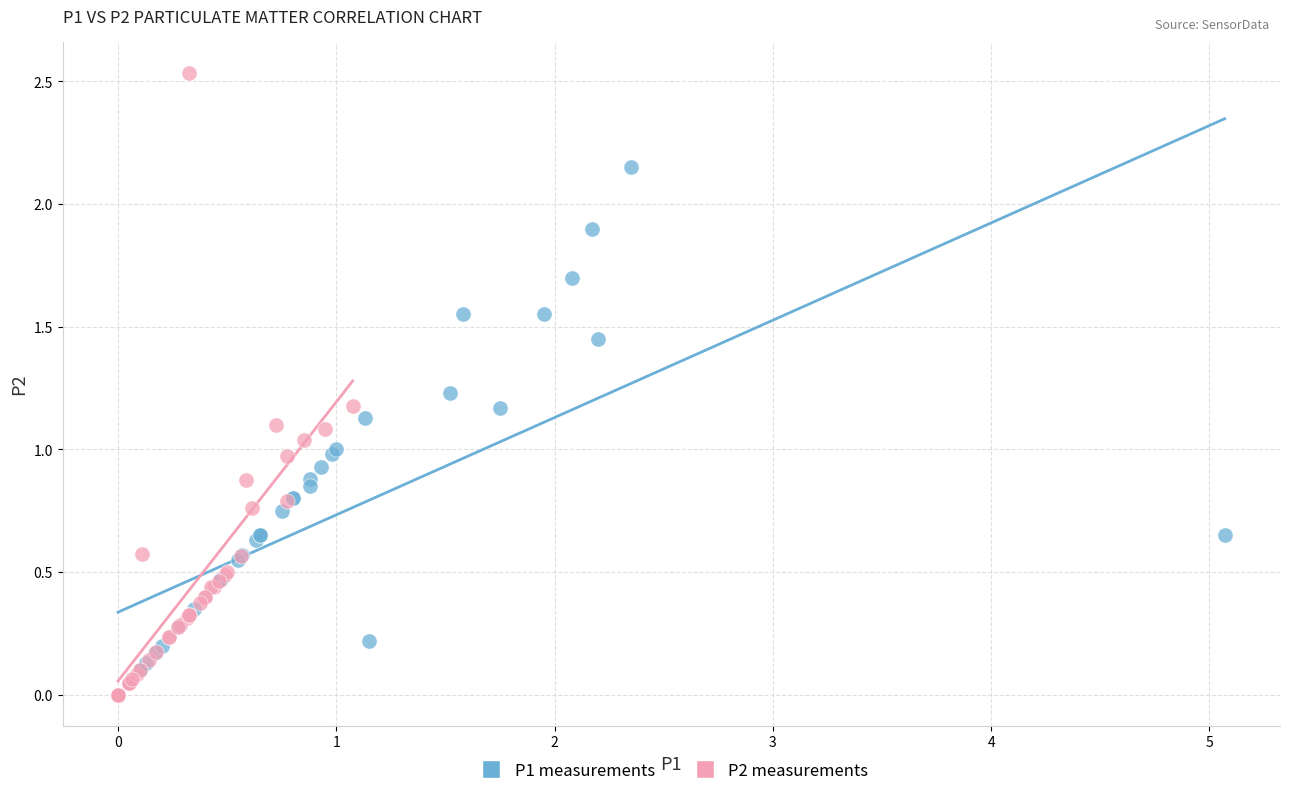

Which series contains the highest Y value?

P2 measurements